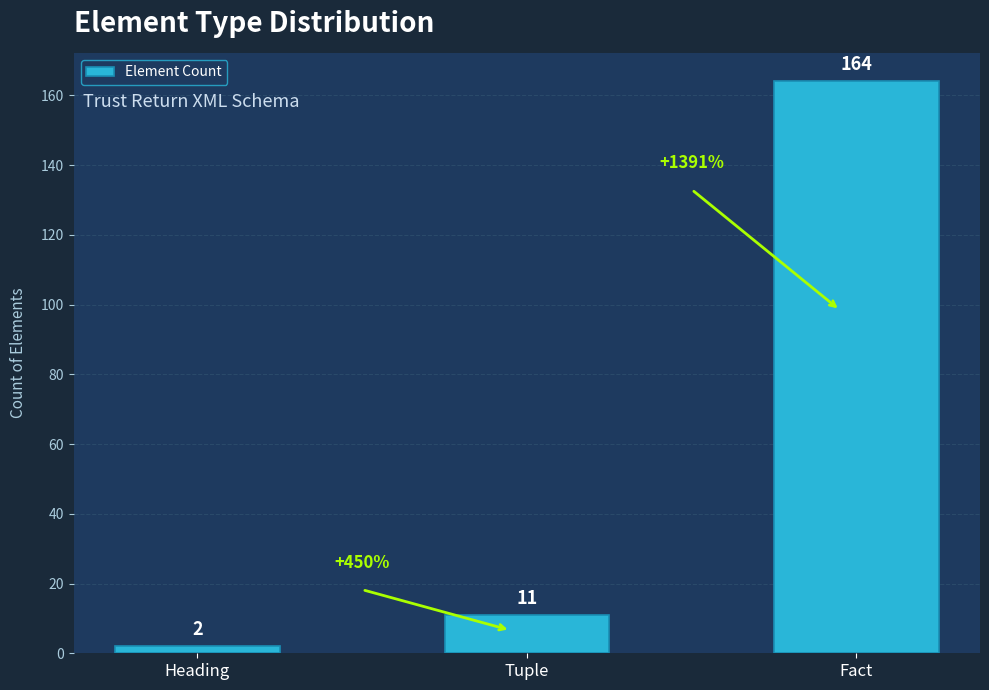

At which category does the chart reach its peak across all series?

Fact